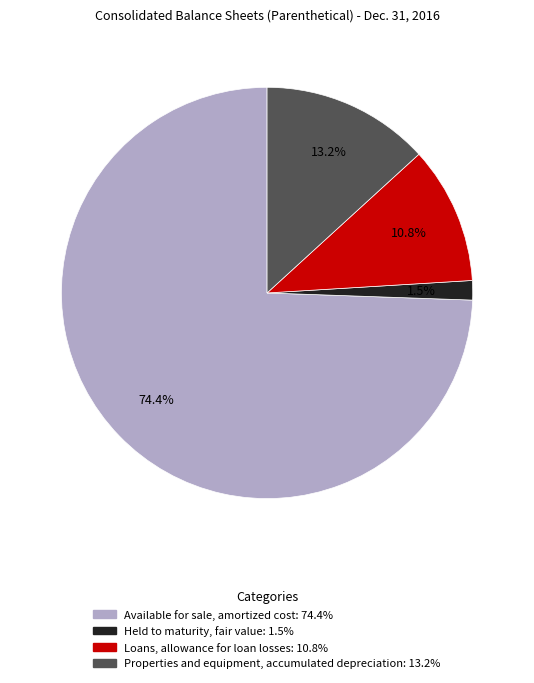

Does Available for sale, amortized cost represent more than half of the total?

Yes